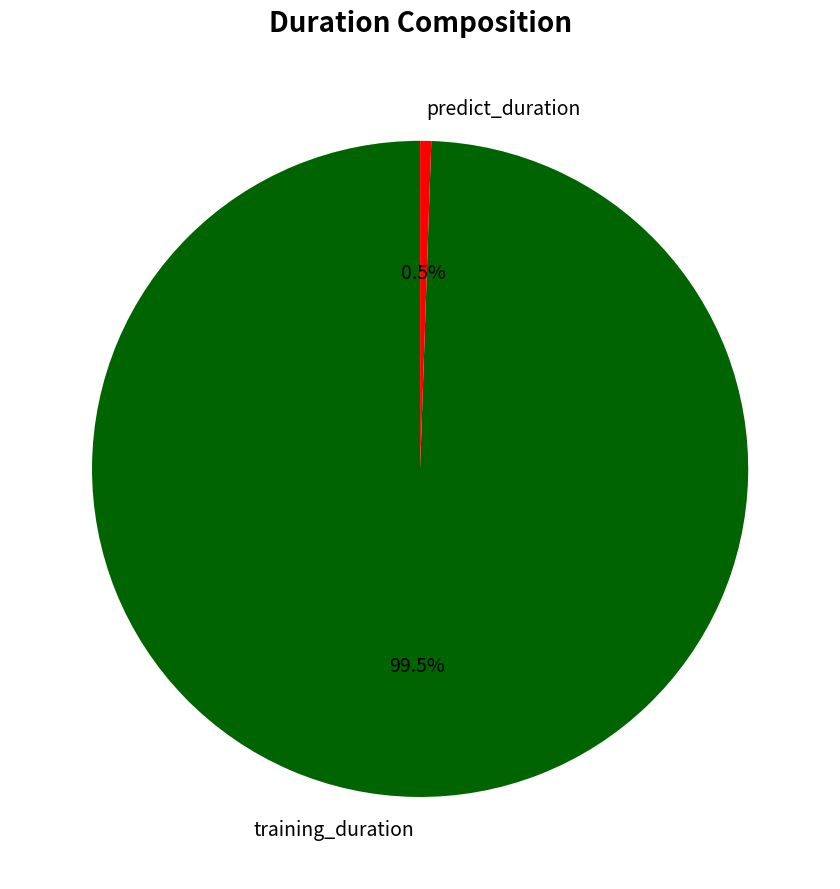

Approximately how many times larger is the value at training_duration compared to predict_duration?

182.8